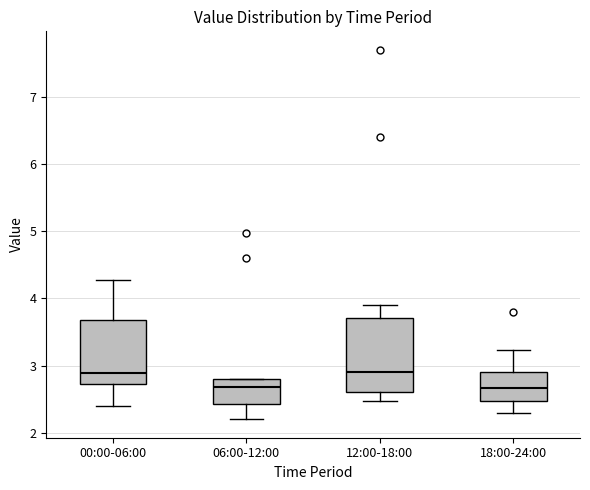

Reading left to right, read every box against the y-axis: the position of its median line, the range the box covers, and the ends of its whiskers. The values are not printed on the chart, so give them approximately, as read against the axis.

00:00-06:00: median 2.9, box 2.7 to 3.7, whiskers 2.4 to 4.3
06:00-12:00: median 2.7, box 2.4 to 2.8, whiskers 2.2 to 2.8
12:00-18:00: median 2.9, box 2.6 to 3.7, whiskers 2.5 to 3.9
18:00-24:00: median 2.7, box 2.5 to 2.9, whiskers 2.3 to 3.2